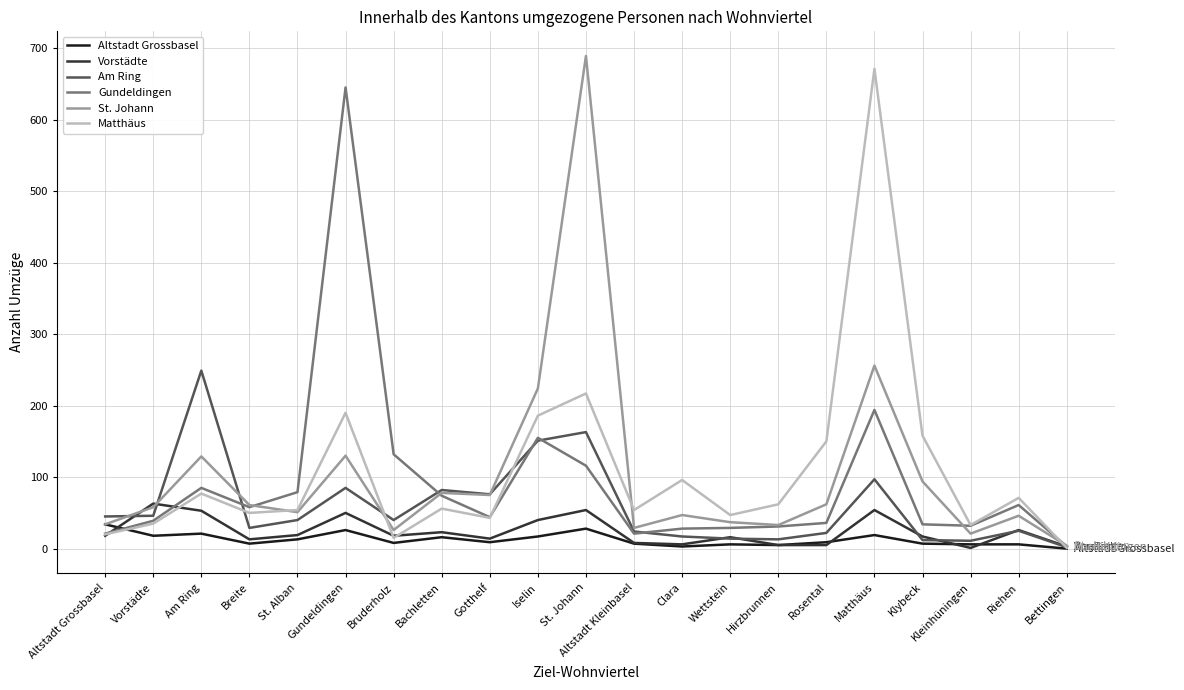

Is the value of Vorstädte at Bruderholz greater than the value of Am Ring at Matthäus?

No